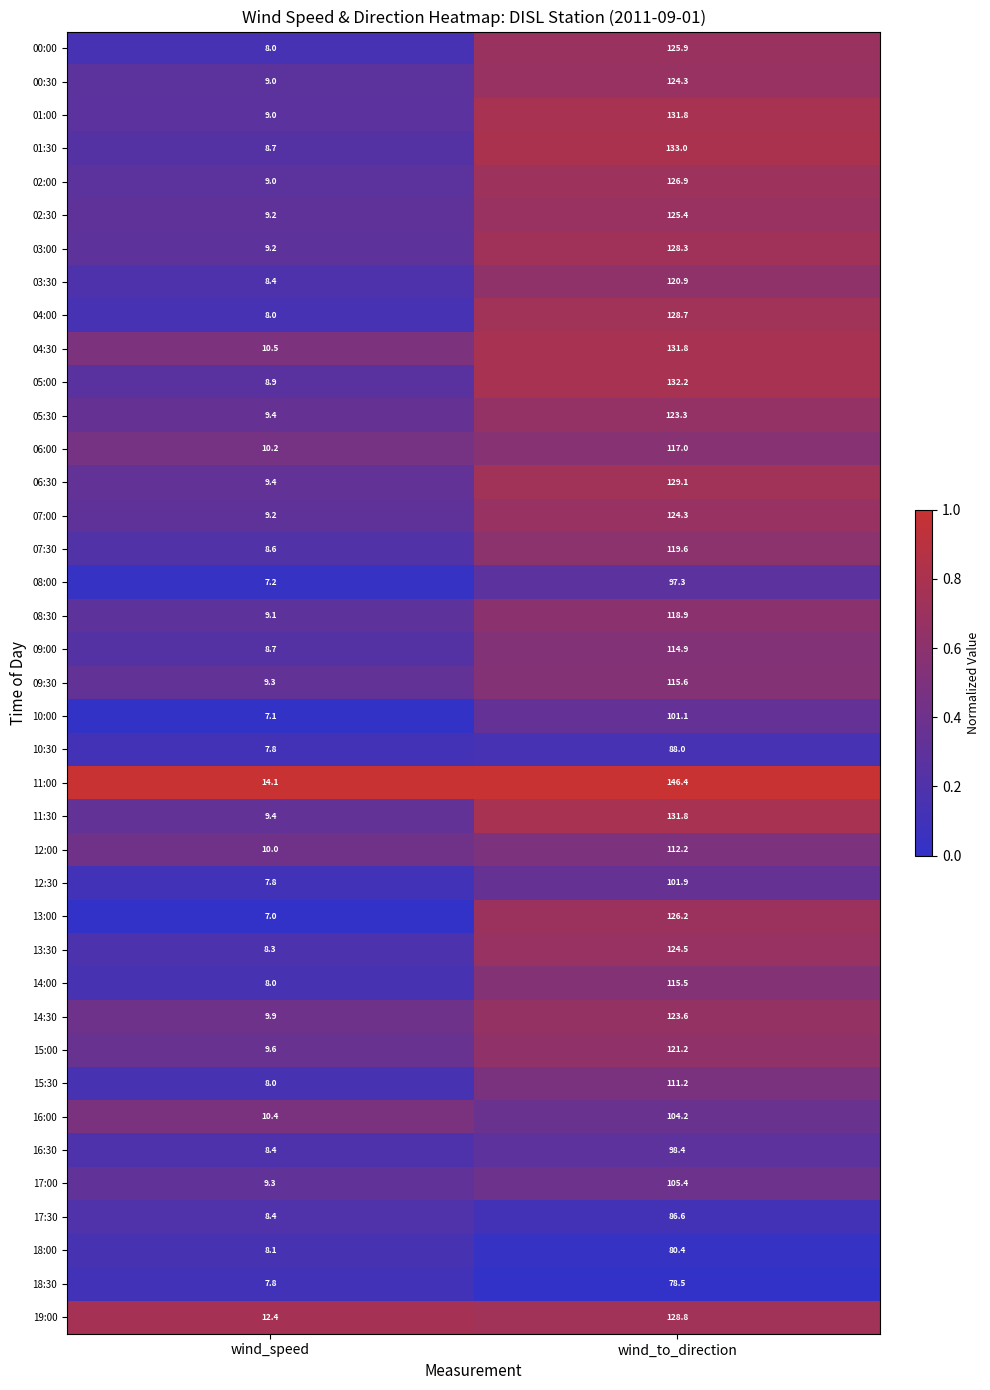

What is the maximum value shown in the chart?

146.4